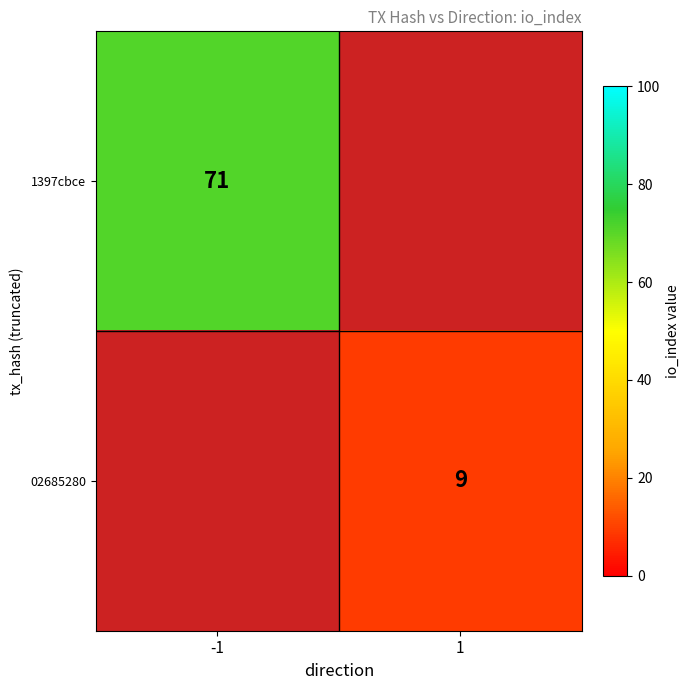

Is it true that 02685280 equals 4 at 1?

False